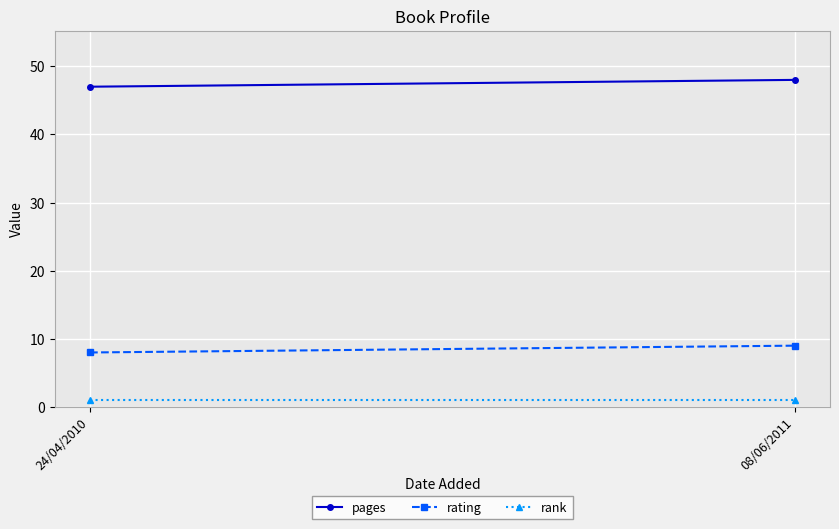

Is the value of pages at 24/04/2010 greater than the value of rating at 24/04/2010?

Yes